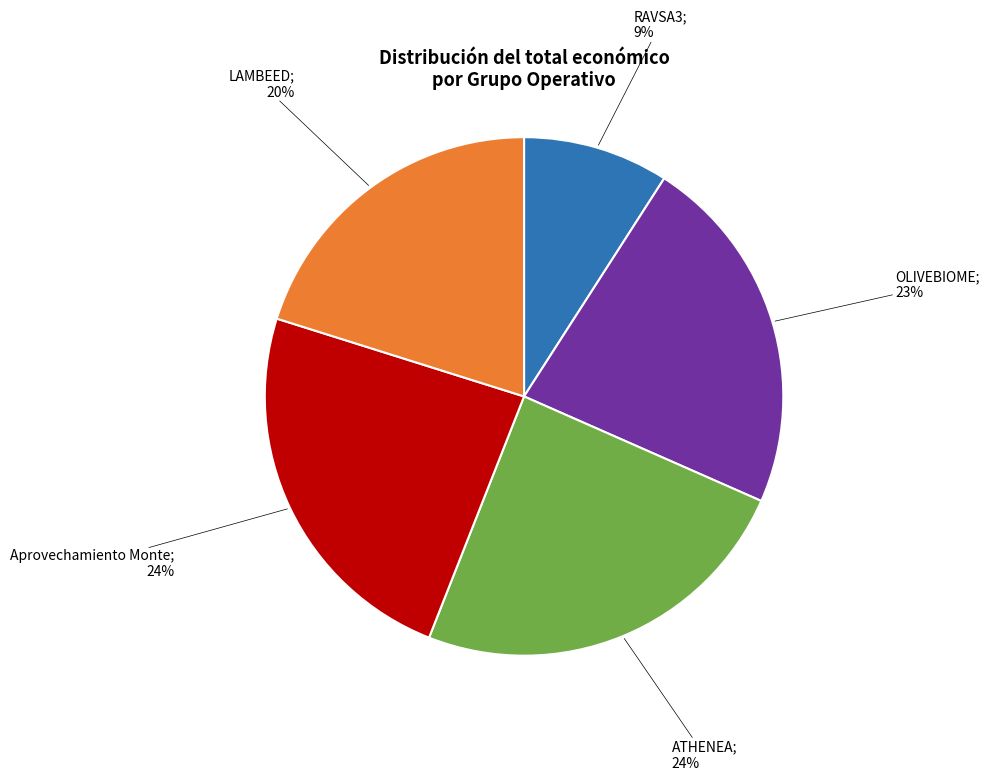

To the nearest percent, what is the average slice percentage?

20%